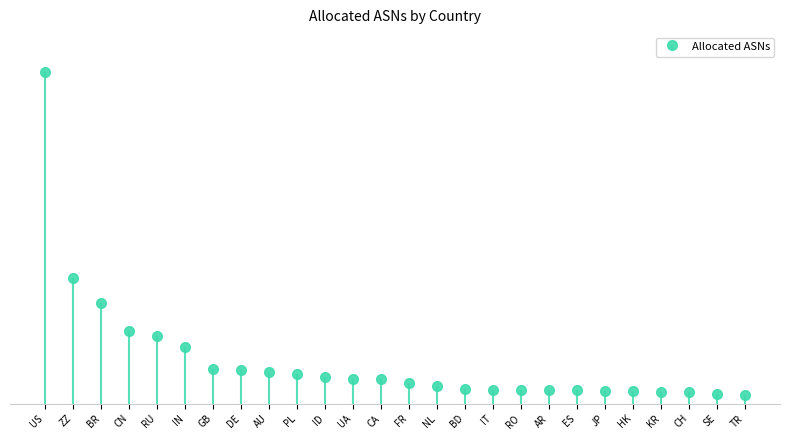

Rank the categories by value from highest to lowest.

US, ZZ, BR, CN, RU, IN, GB, DE, AU, PL, ID, UA, CA, FR, NL, BD, IT, RO, AR, ES, JP, HK, KR, CH, SE, TR